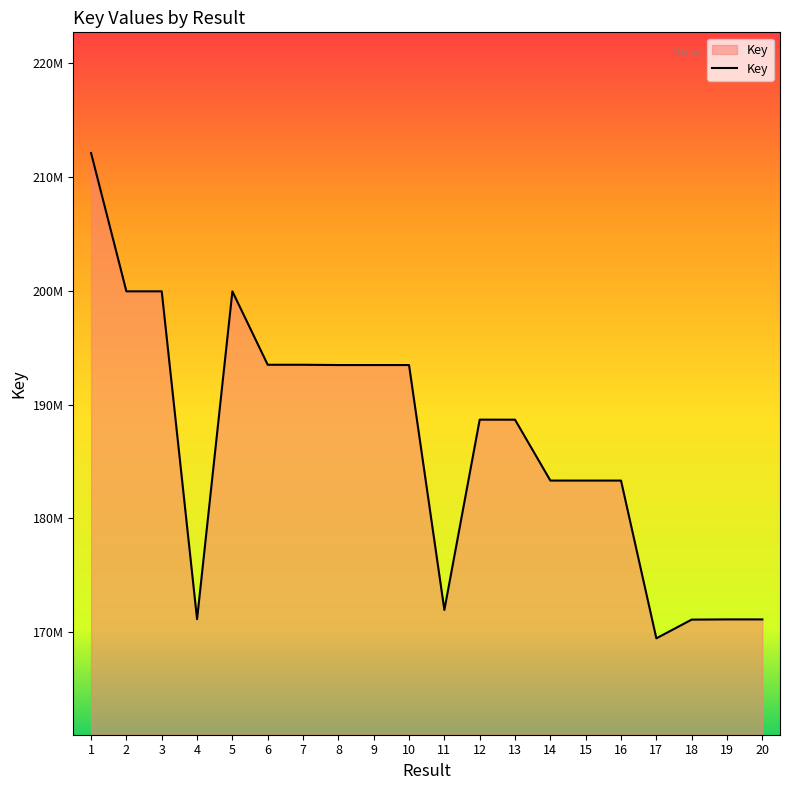

Does the chart have visible grid lines?

No